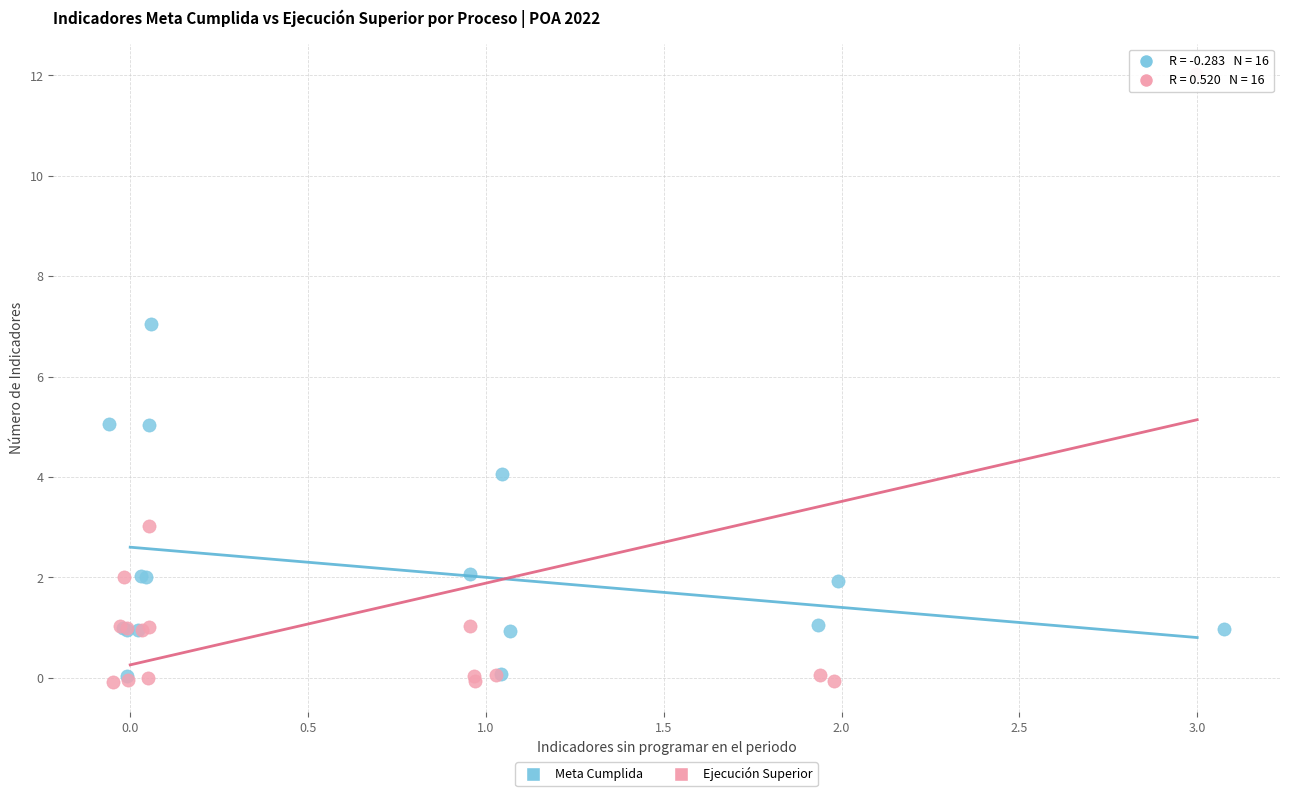

Which series reaches the maximum Y coordinate?

Ejecución Superior